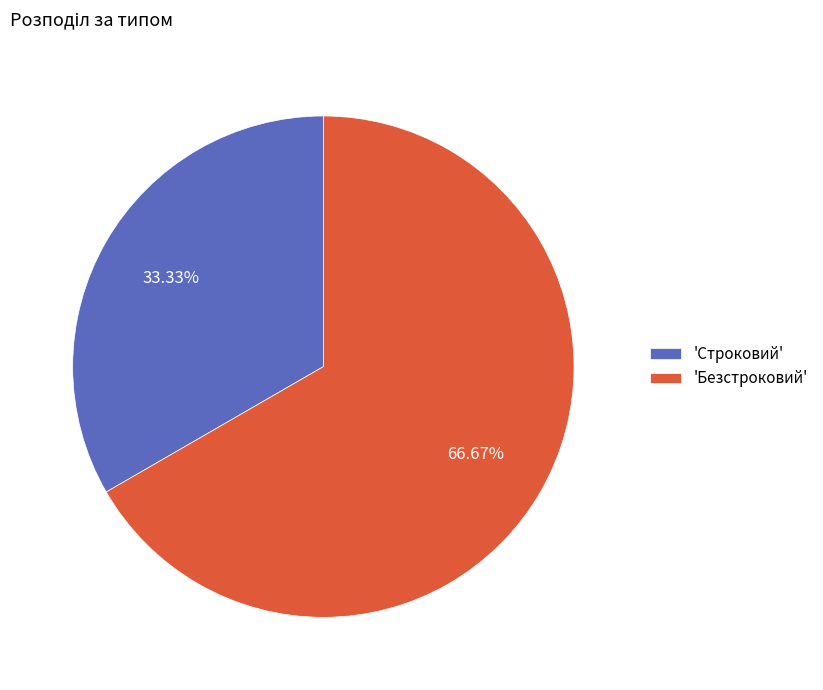

Does 'Строковий' account for over 50% of the chart?

No